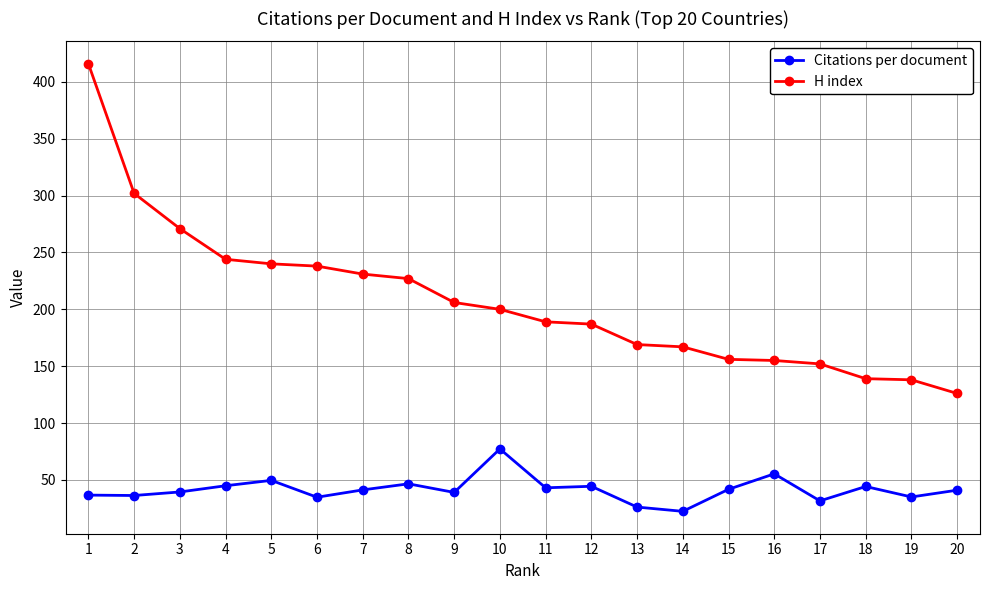

What is the average value of the H index series?

207.7